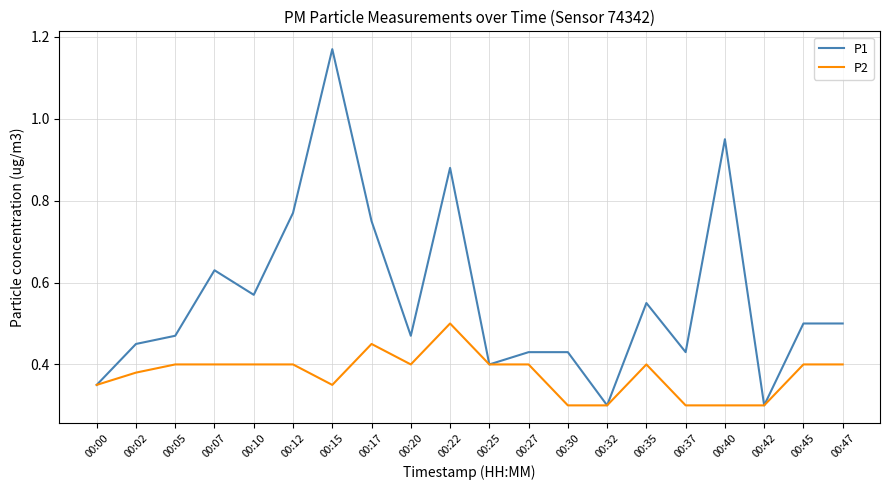

Between 00:37 and 00:42, which series saw the biggest shift?

P1